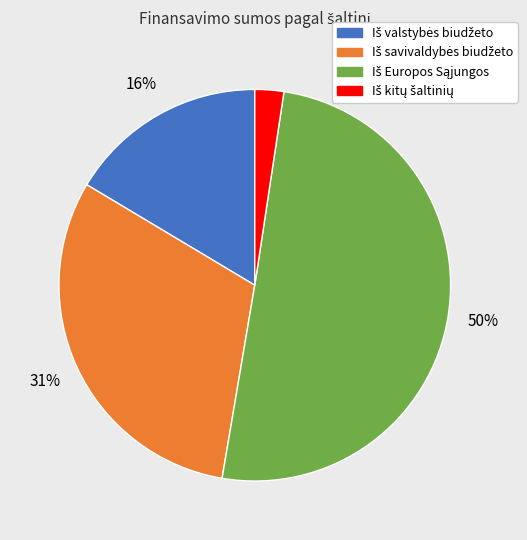

Does any single category account for the majority?

Yes